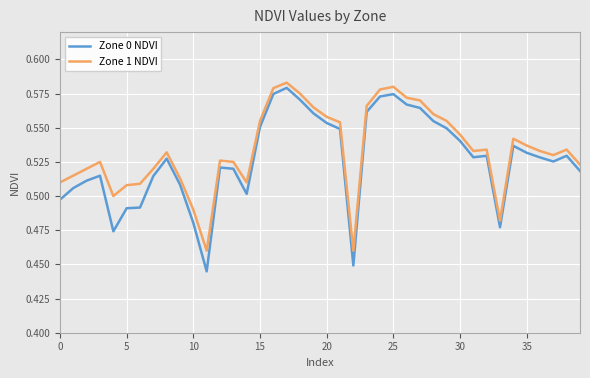

Which series has the widest spread of values?

Zone 0 NDVI